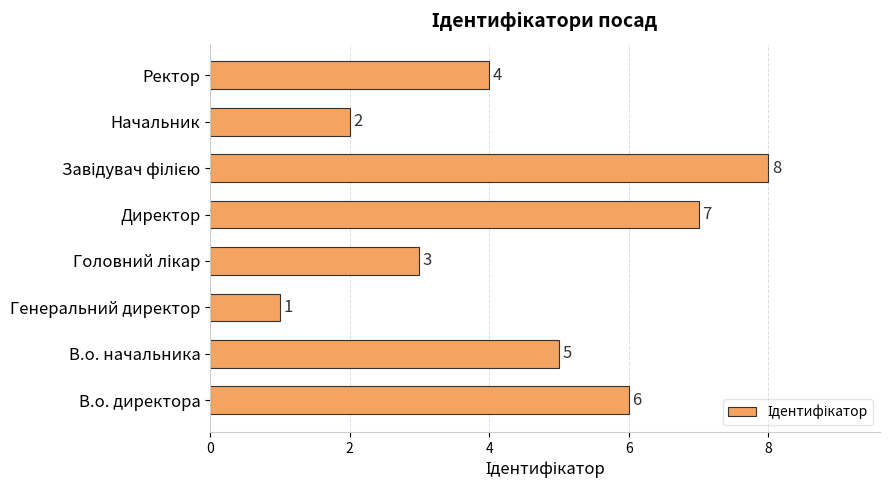

What is the difference between the maximum and minimum values?

7